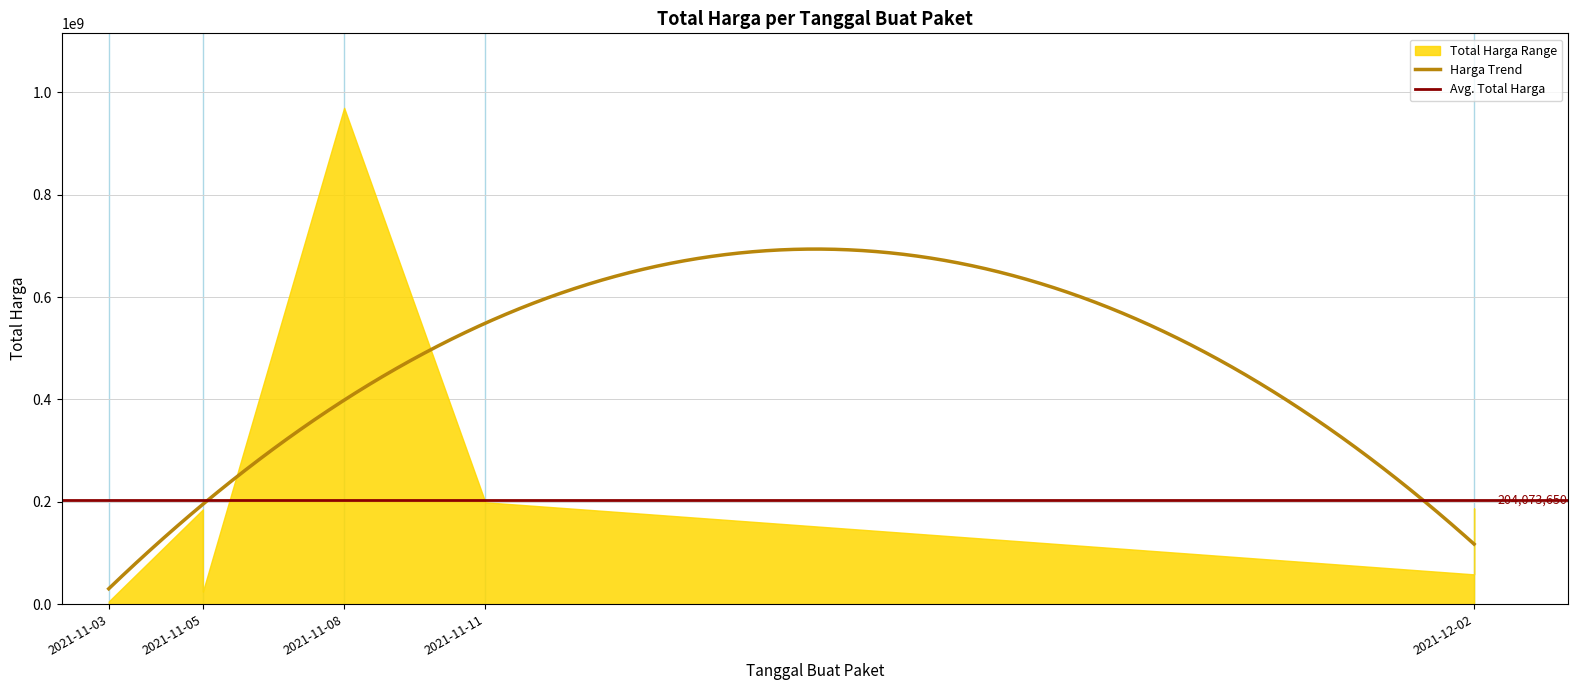

Reading left to right, what are all the values shown in this chart?

3552000	5211200	185117000	24479000	970130000	199000000	58100000	187000000